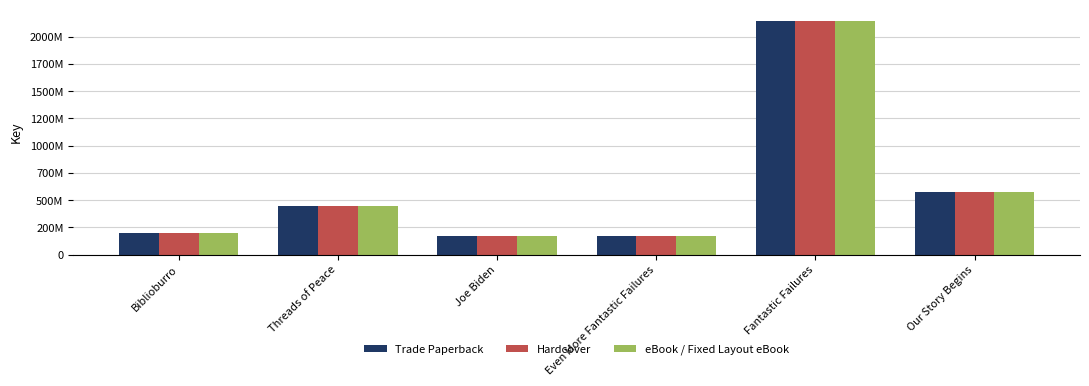

Rank the series by their maximum value, from lowest to highest.

Trade Paperback, Hardcover, eBook / Fixed Layout eBook